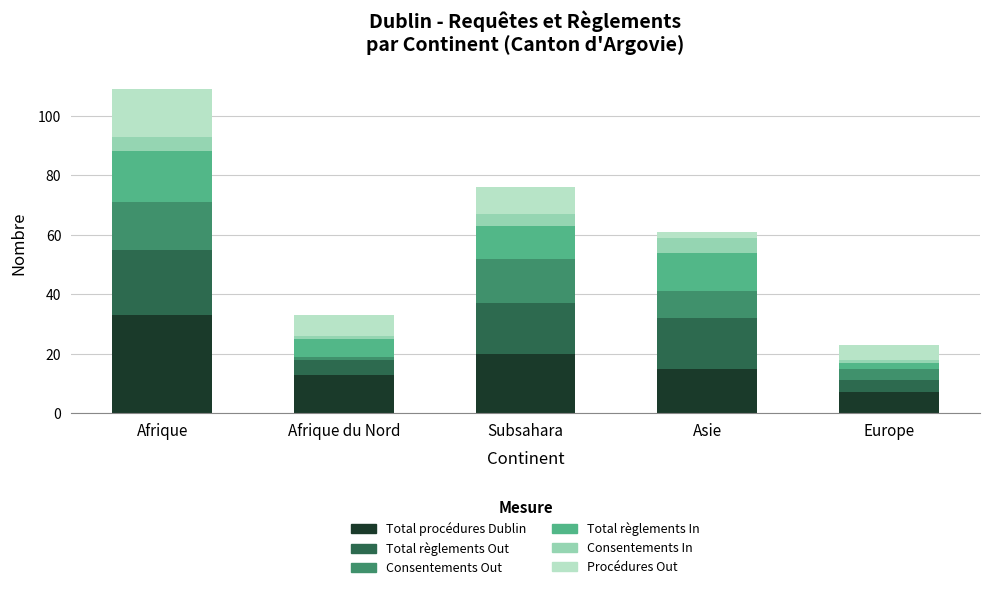

Are the bars horizontal?

No